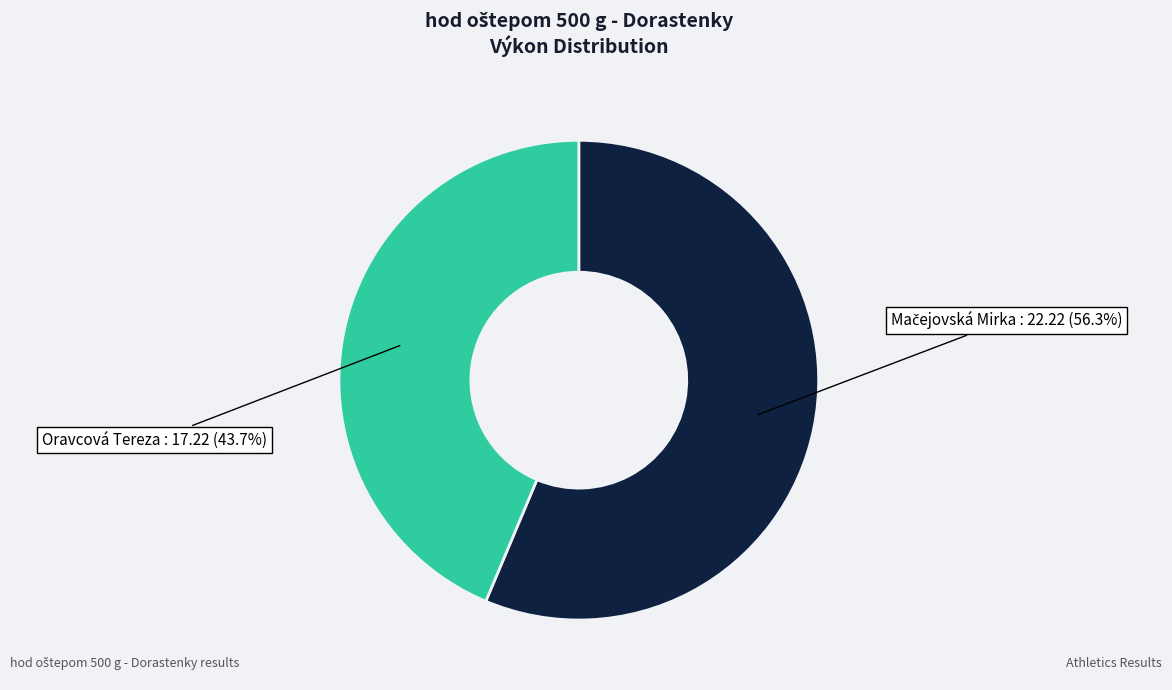

Is there a majority slice in this chart?

Yes